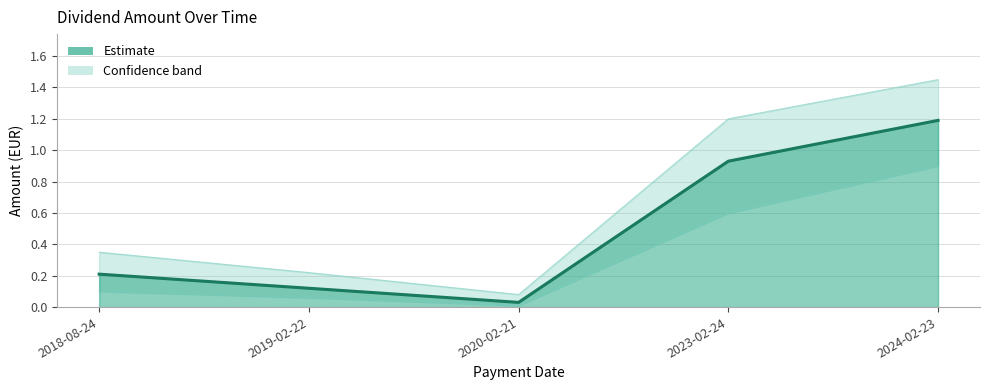

Rank the categories by value from highest to lowest.

2024-02-23, 2023-02-24, 2018-08-24, 2019-02-22, 2020-02-21